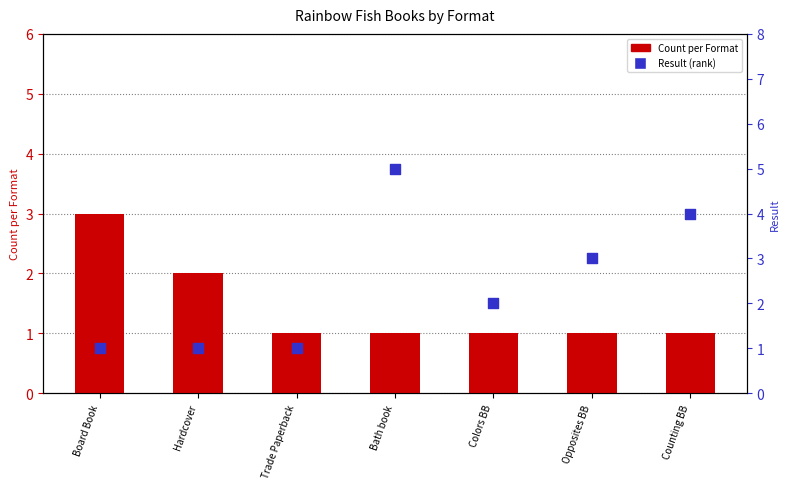

Which series reaches the maximum Y coordinate?

Result (rank)